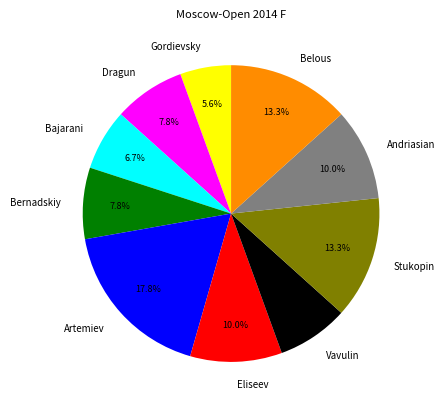

Combined, what portion of the pie is Eliseev and Dragun?

17.8%